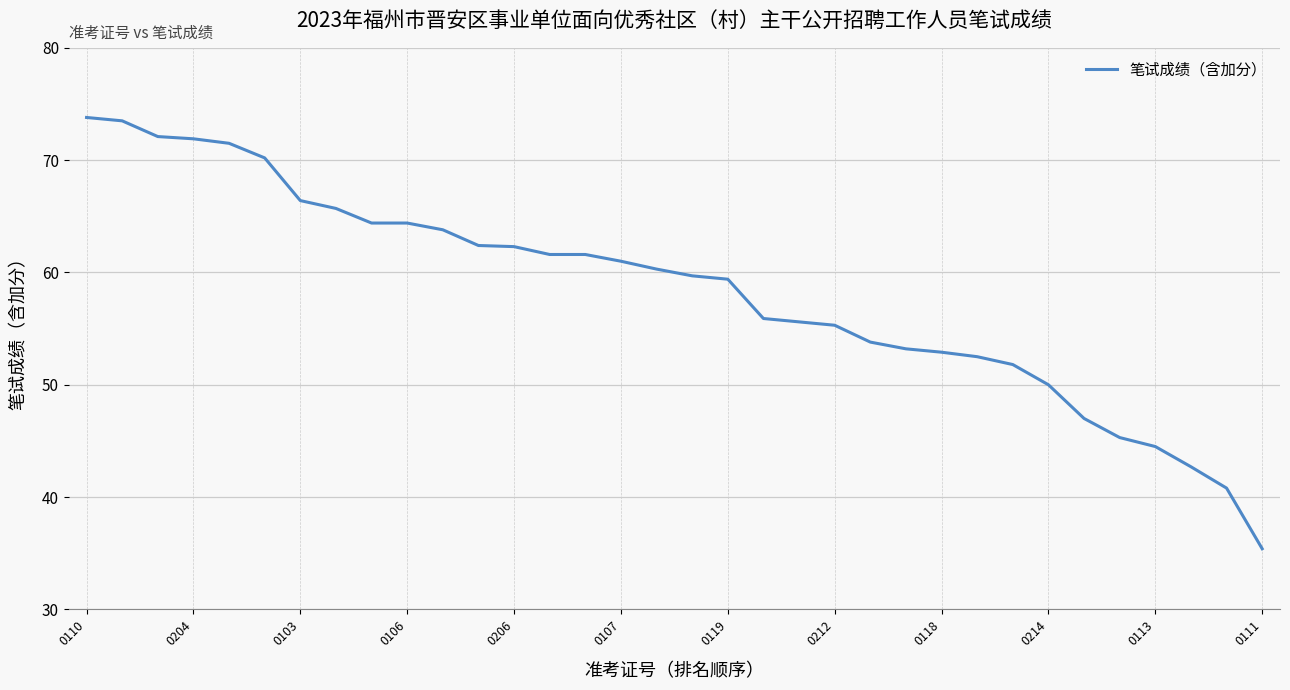

What is the smallest value displayed?

35.4